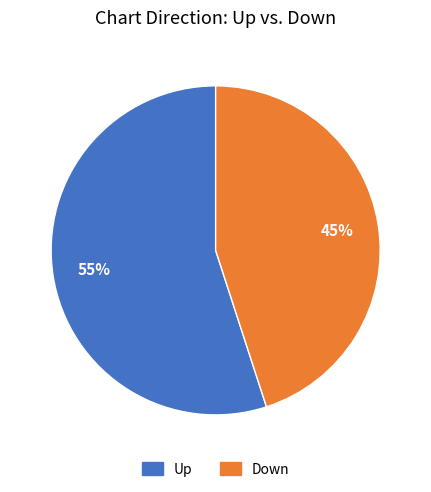

Is there any slice that represents more than half of the pie?

Yes